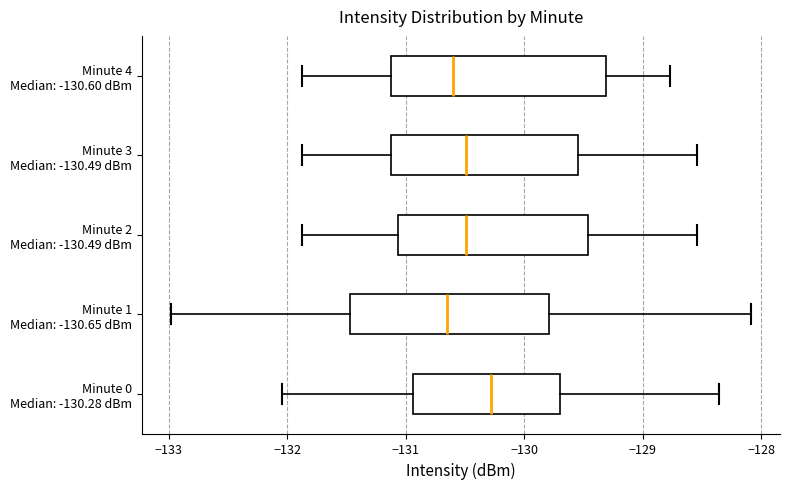

Where does the right whisker of the box for Minute 1 Median: -130.65 dBm end on the x-axis? The values are not printed on the chart, so give them approximately, as read against the axis.

-128.1